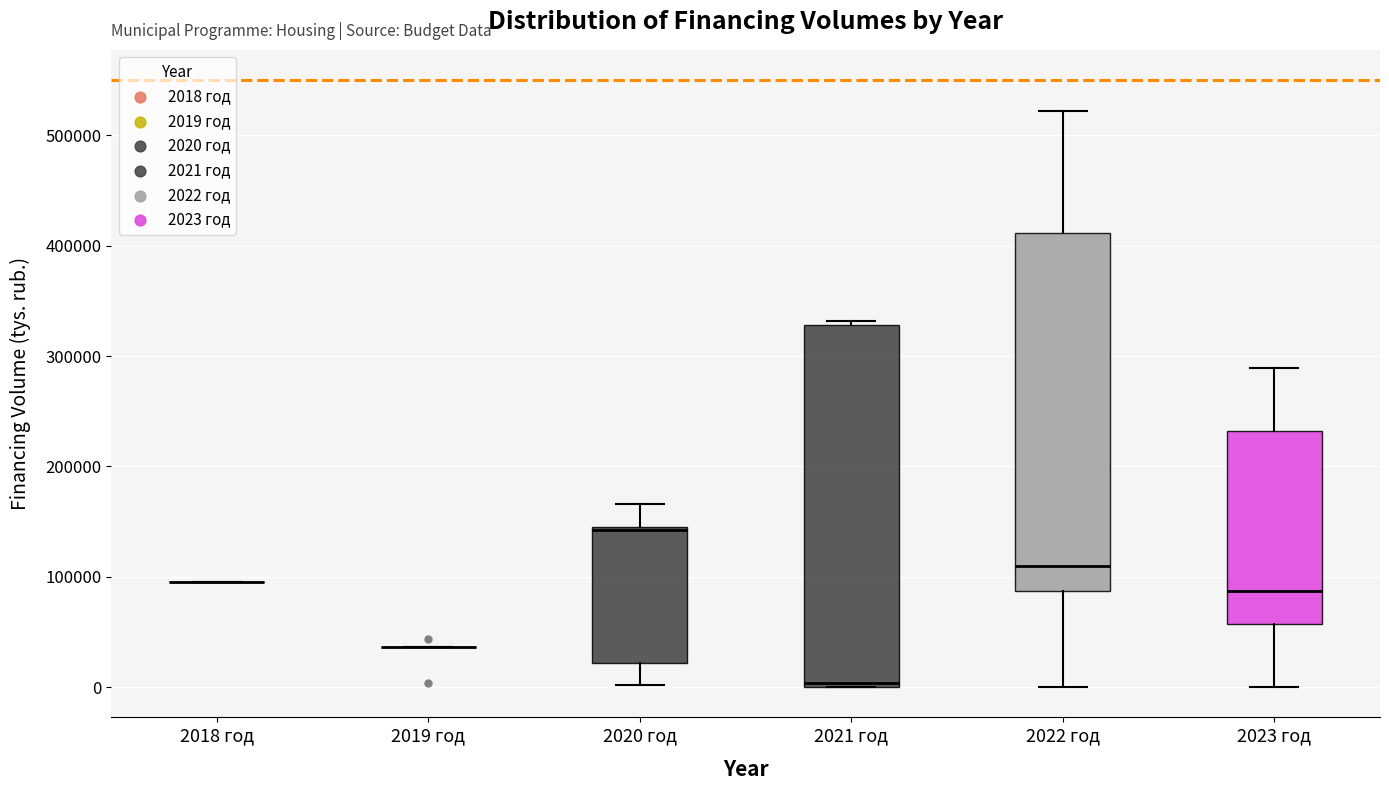

Reading left to right, read every box against the y-axis: the position of its median line, the range the box covers, and the ends of its whiskers. The values are not printed on the chart, so give them approximately, as read against the axis.

2018 год: box collapsed to a line at 100000, whiskers 100000 to 100000
2019 год: box collapsed to a line at 40000, whiskers 40000 to 40000
2020 год: median 140000, box 20000 to 150000, whiskers 0 to 170000
2021 год: median 0 (just above the box's lower edge), box 0 to 330000, whiskers 0 to 330000 (just above the box's upper edge)
2022 год: median 110000, box 90000 to 410000, whiskers 0 to 520000
2023 год: median 90000, box 60000 to 230000, whiskers 0 to 290000